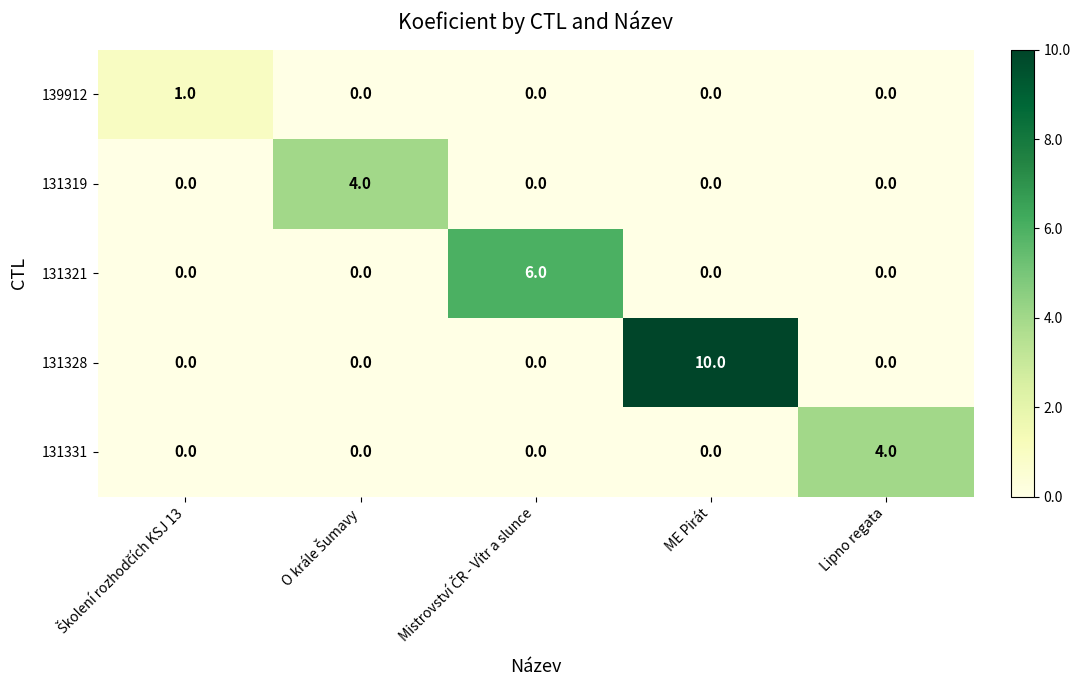

True or false: 131331 has a value of 5 at Lipno regata.

False